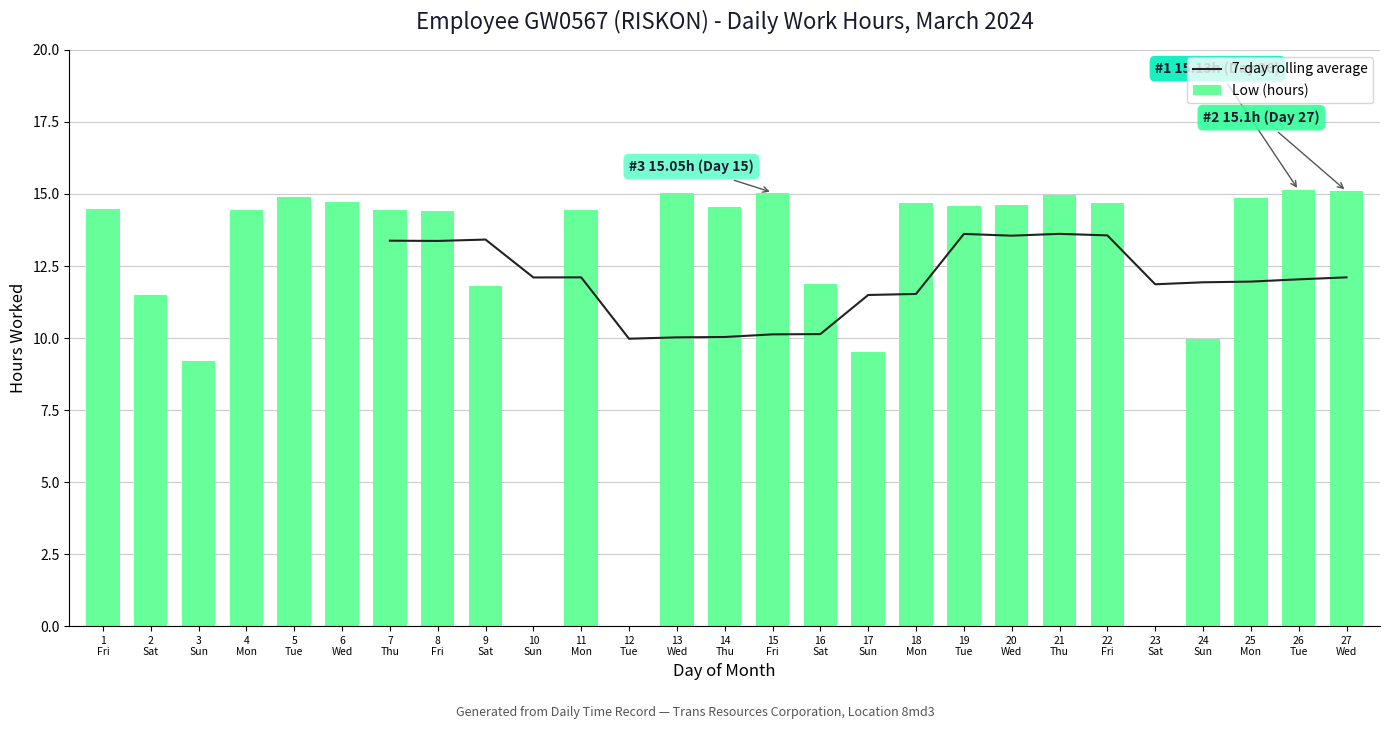

How many bars are there in total?

27